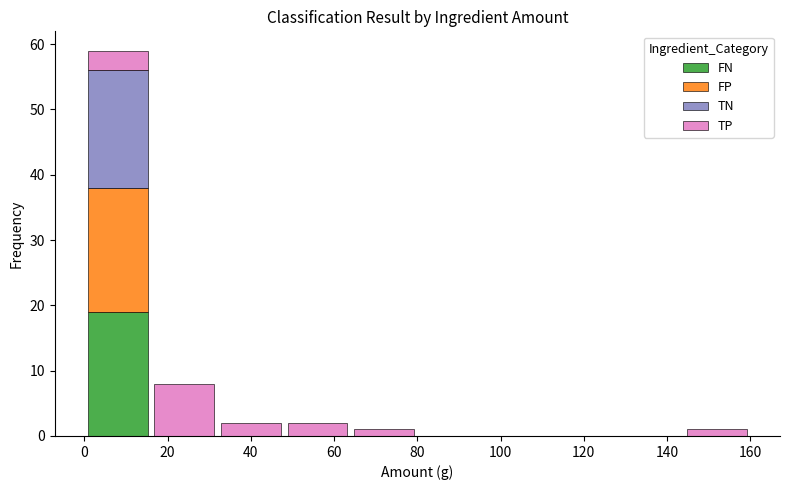

What is the total height of the stacked bar covering 16 to 32 on the x-axis? Neither the bar edges nor the heights are printed on the chart, so give them approximately, as read against the axes.

8